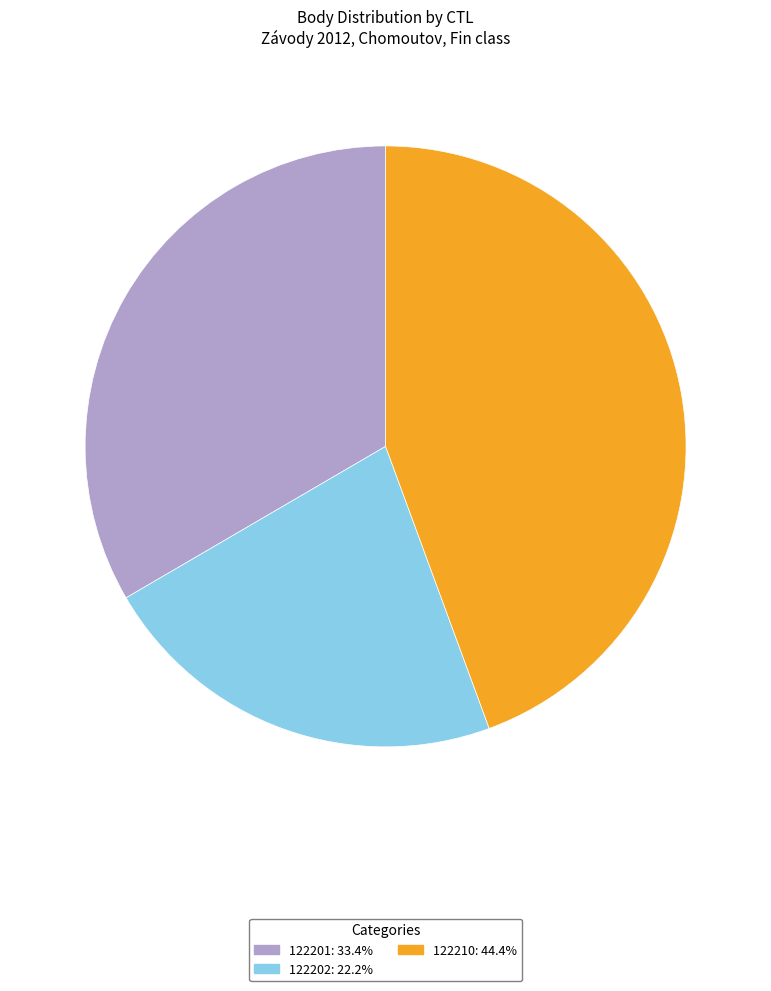

Is the sum of 122202: 22.2% and 122201: 33.4% greater than half?

Yes